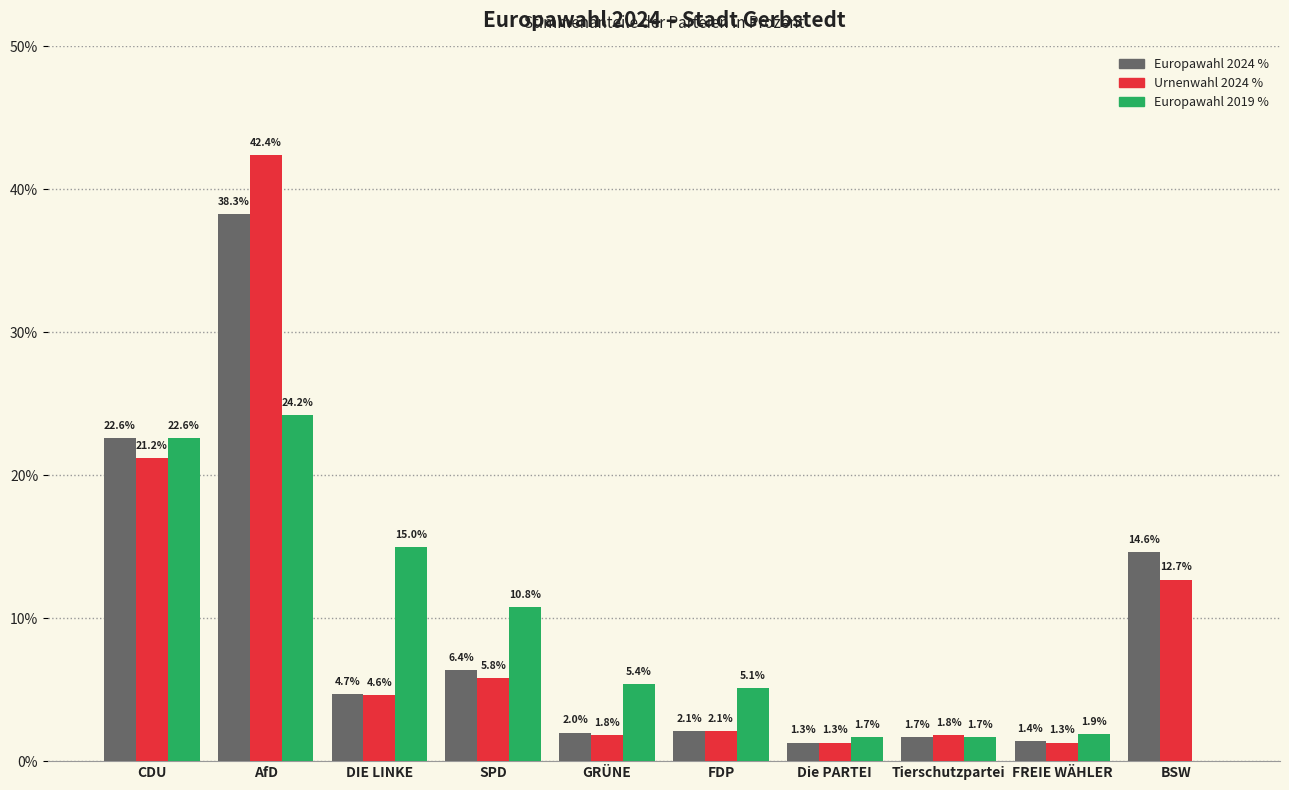

Where does the Europawahl 2019 % series first go above 5?

CDU